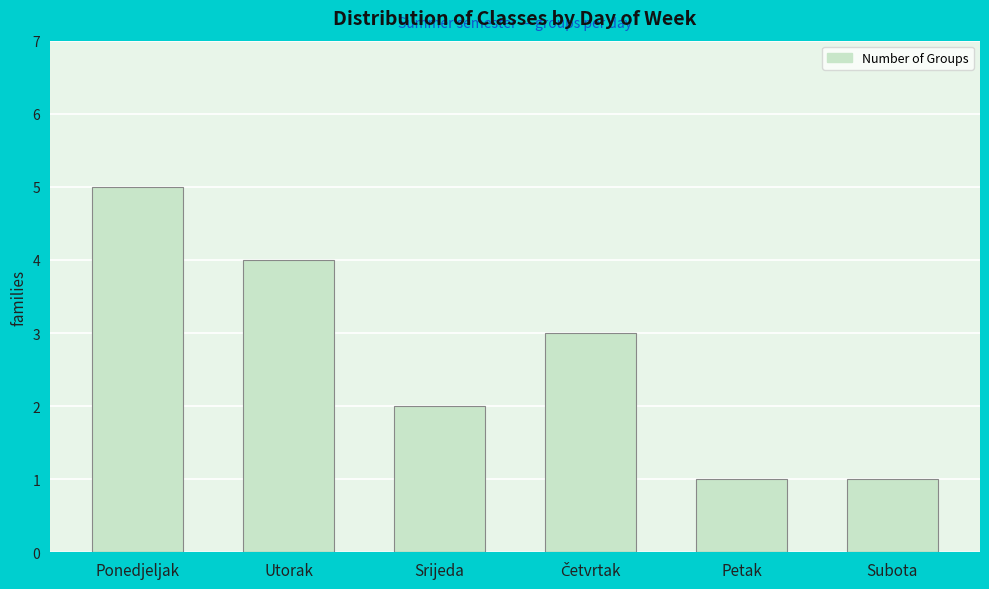

Reading left to right, extract all data points from this chart.

5	4	2	3	1	1